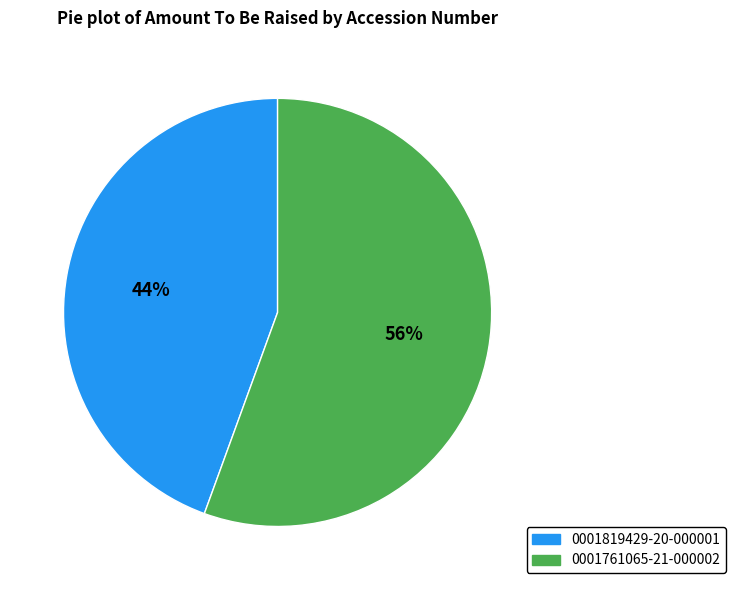

Combined, do 0001819429-20-000001 and 0001761065-21-000002 account for over 50%?

Yes